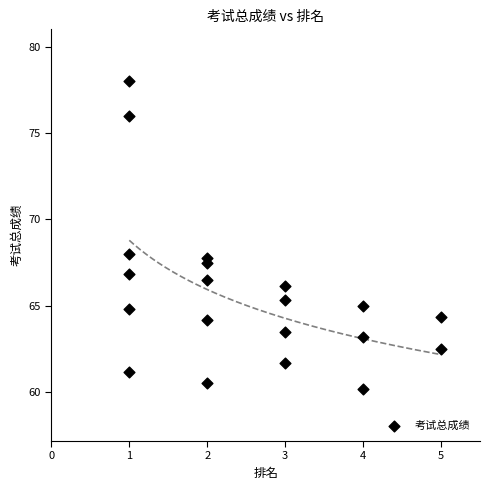

What is the range of X values (max minus min)?

4.0